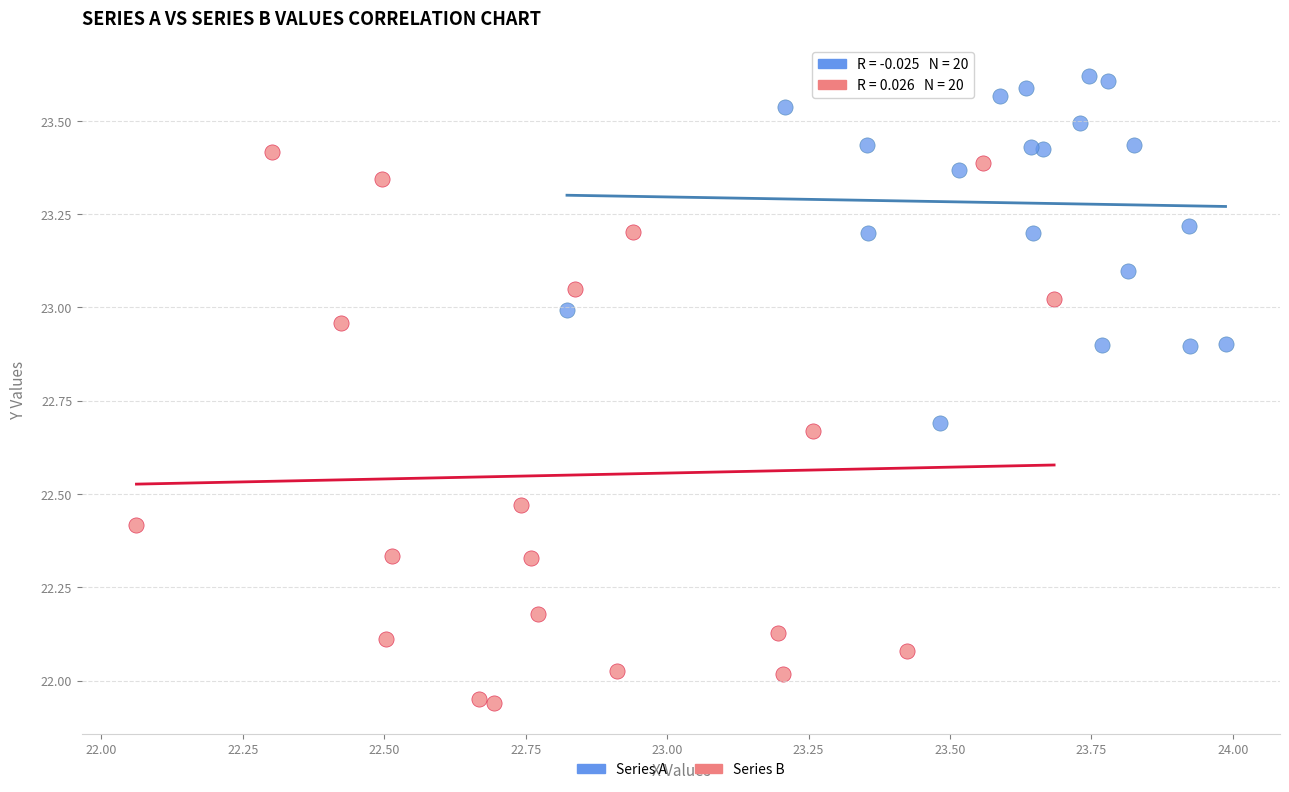

Which series reaches the minimum Y coordinate?

Series B